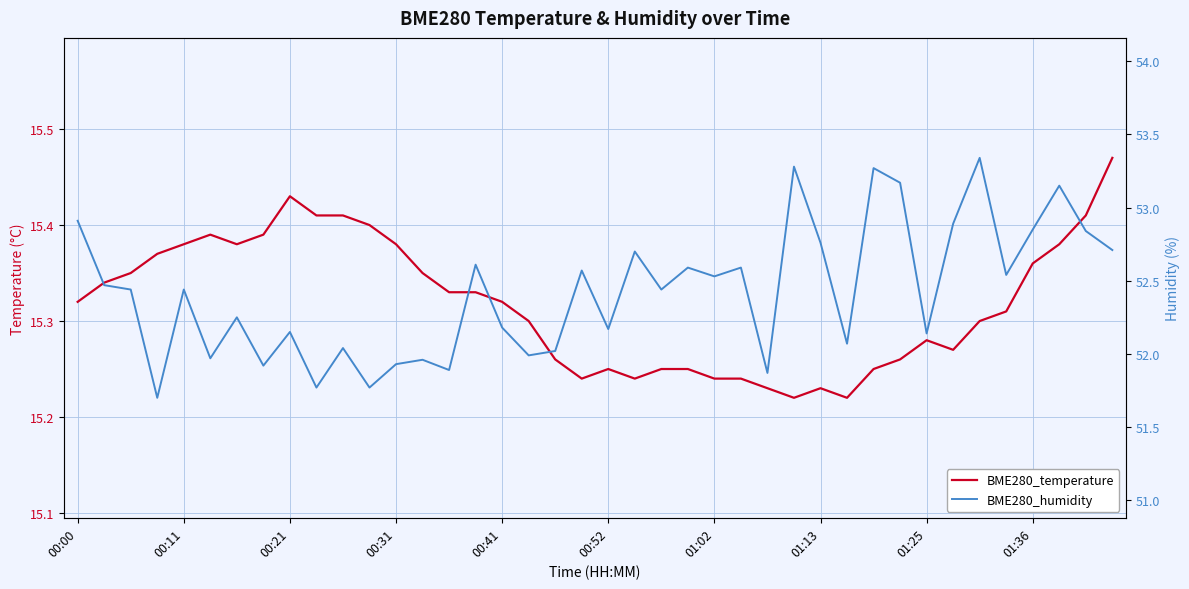

Rank the series by their average value, from lowest to highest.

BME280_temperature, BME280_humidity